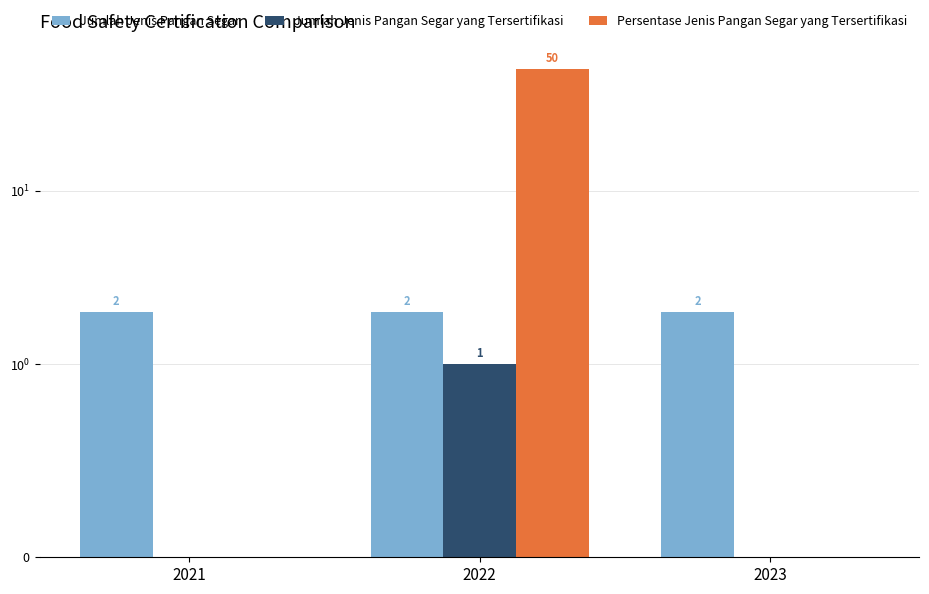

Reading left to right, list all the values displayed in this chart.

Jumlah Jenis Pangan Segar: 2021=2	2022=2	2023=2
Jumlah Jenis Pangan Segar yang Tersertifikasi: 2021=0	2022=1	2023=0
Persentase Jenis Pangan Segar yang Tersertifikasi: 2021=0	2022=50	2023=0